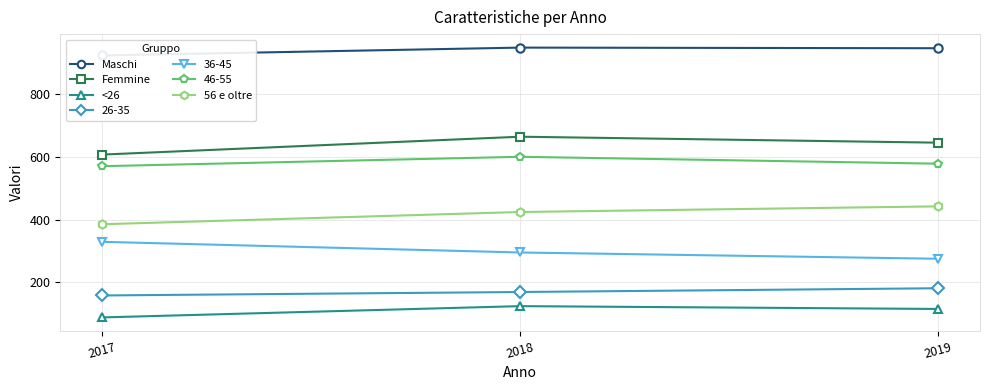

Which label corresponds to the smallest value in the chart?

2017